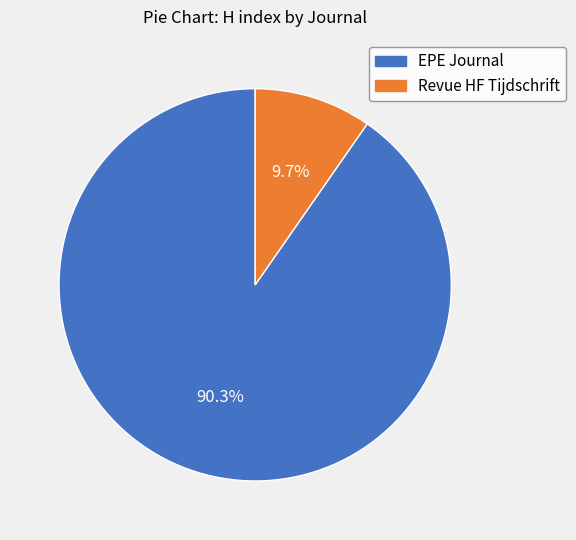

How many segments does this pie chart have?

2